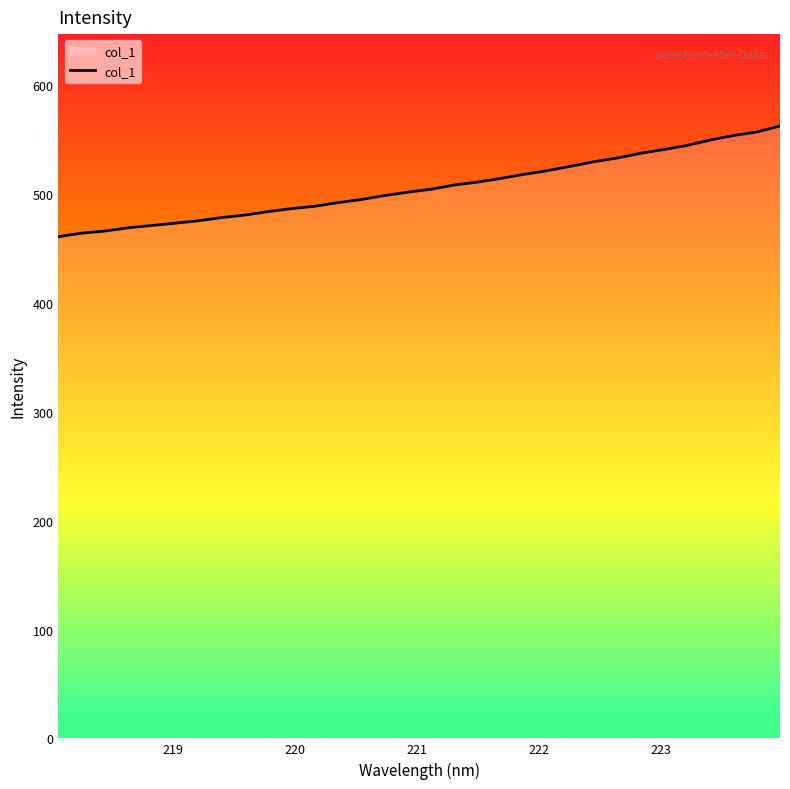

What is the maximum value shown in the chart?

562.7